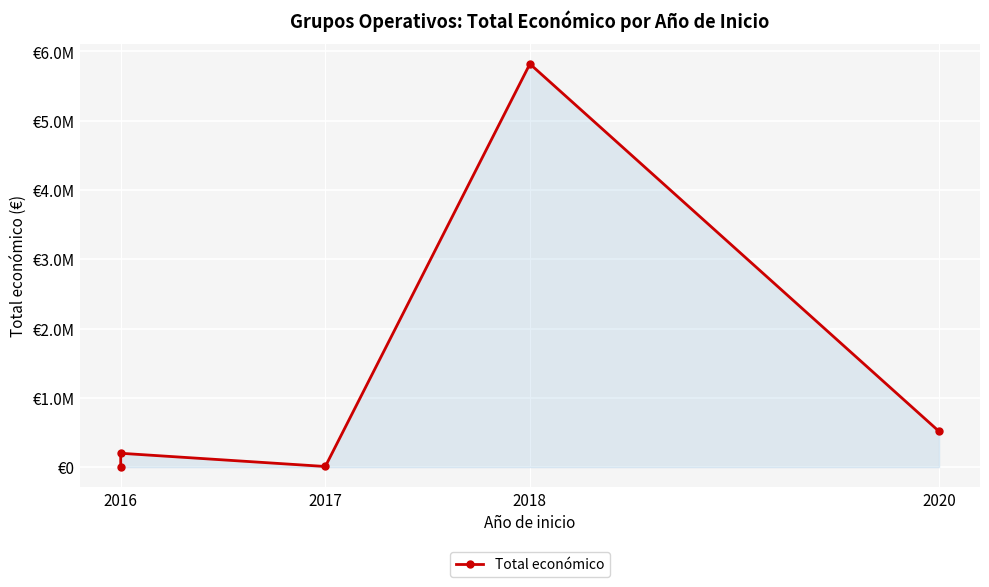

Which category has the lowest value across all series?

2016